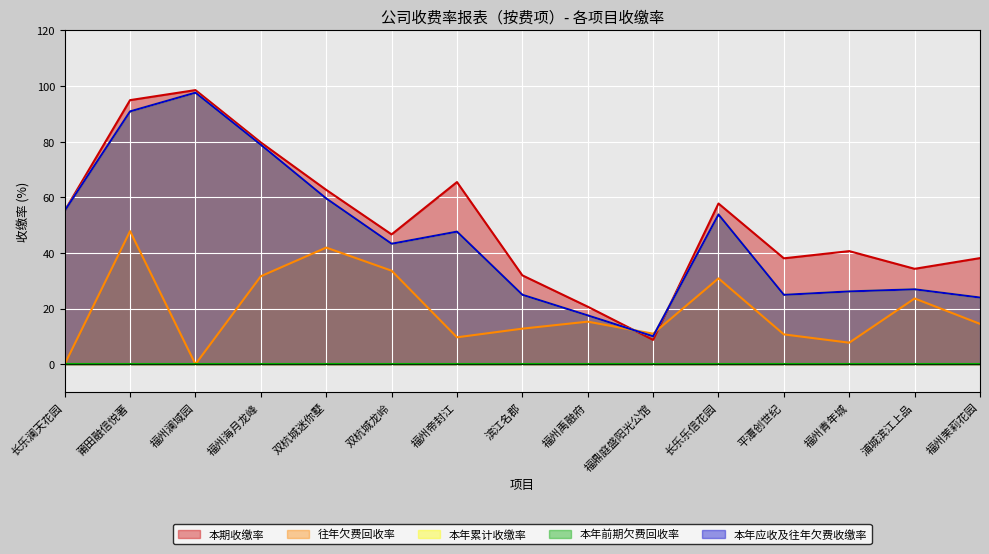

How many interior local valleys does the 本年应收及往年欠费收缴率 series have?

3